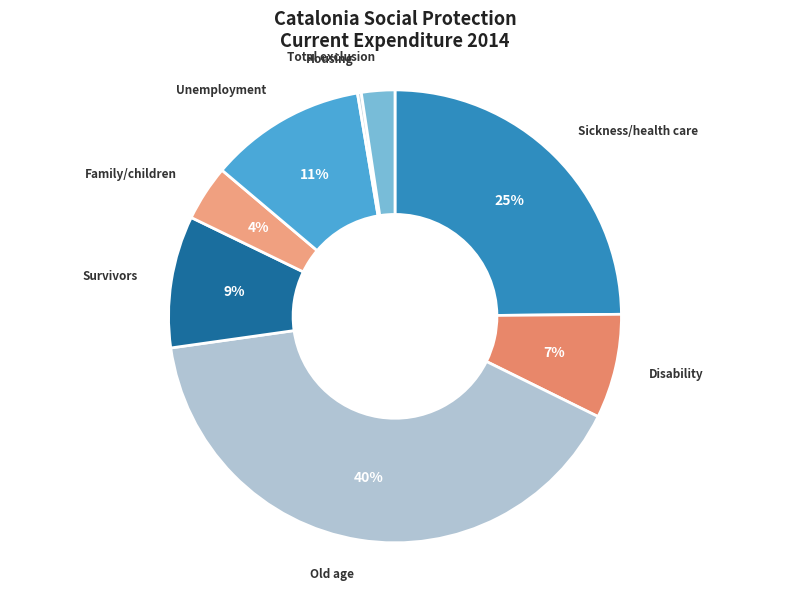

How many segments does this pie chart have?

8